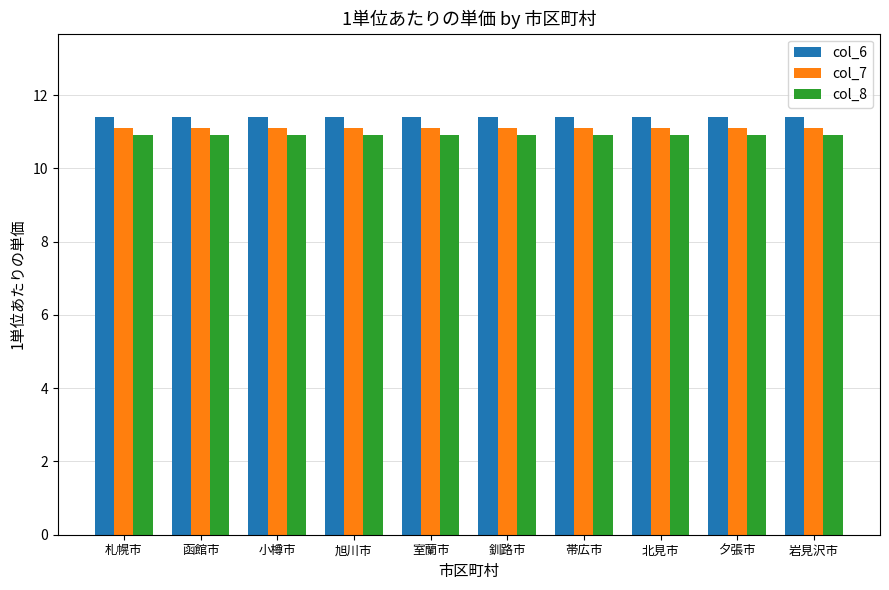

The value of col_7 at 小樽市 is 11.1. True or false?

True